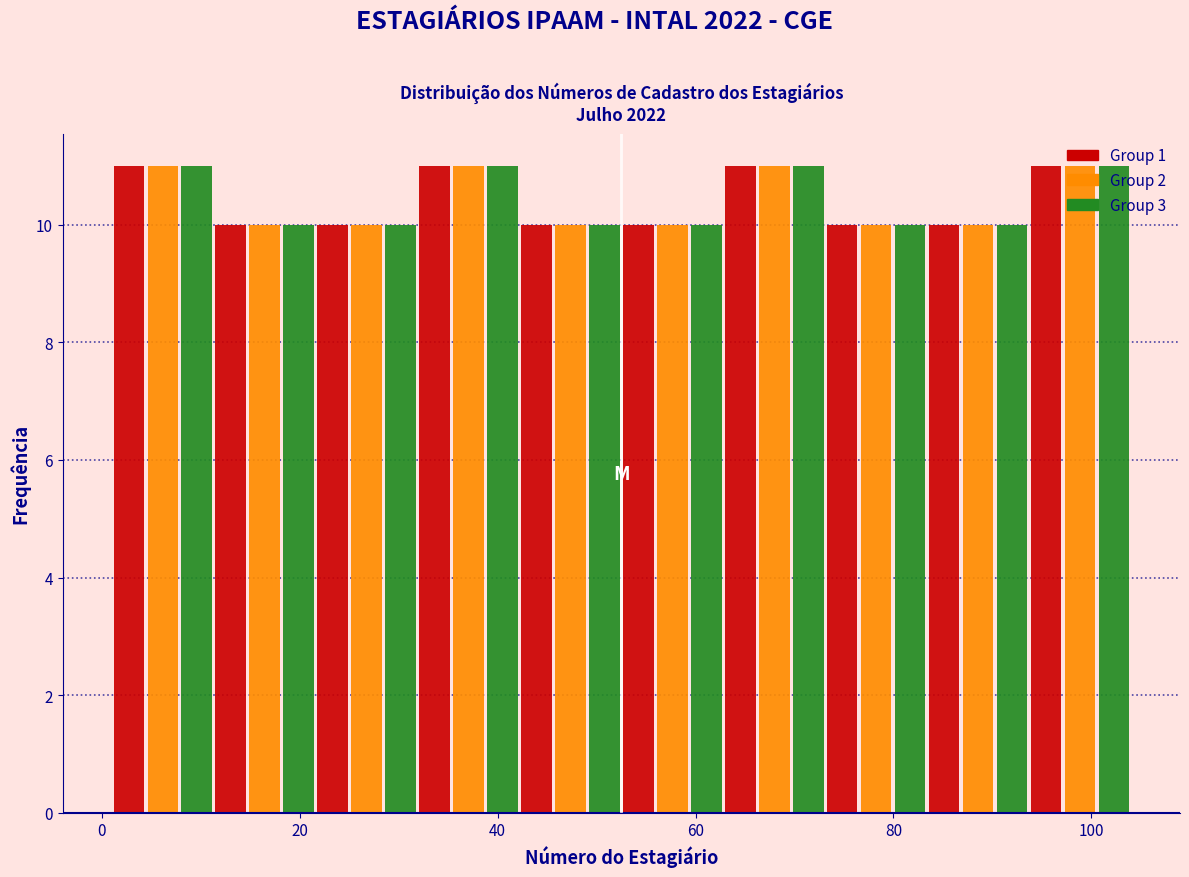

Reading left to right, list every range on the x-axis with the height of the bar of each series over it. Neither the bar edges nor the heights are printed on the chart, so give them approximately, as read against the axes.

2 to 12: Group 1=11	Group 2=11	Group 3=11
12 to 22: Group 1=10	Group 2=10	Group 3=10
22 to 32: Group 1=10	Group 2=10	Group 3=10
32 to 42: Group 1=11	Group 2=11	Group 3=11
42 to 52: Group 1=10	Group 2=10	Group 3=10
52 to 62: Group 1=10	Group 2=10	Group 3=10
62 to 74: Group 1=11	Group 2=11	Group 3=11
74 to 84: Group 1=10	Group 2=10	Group 3=10
84 to 94: Group 1=10	Group 2=10	Group 3=10
94 to 104: Group 1=11	Group 2=11	Group 3=11